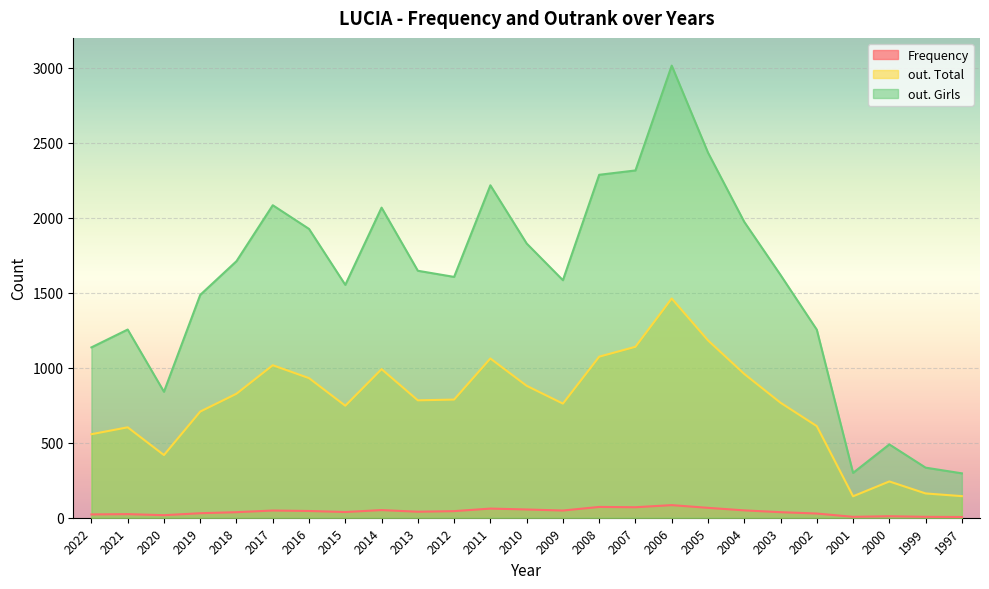

True or false: out. Total and Frequency intersect in this chart.

False